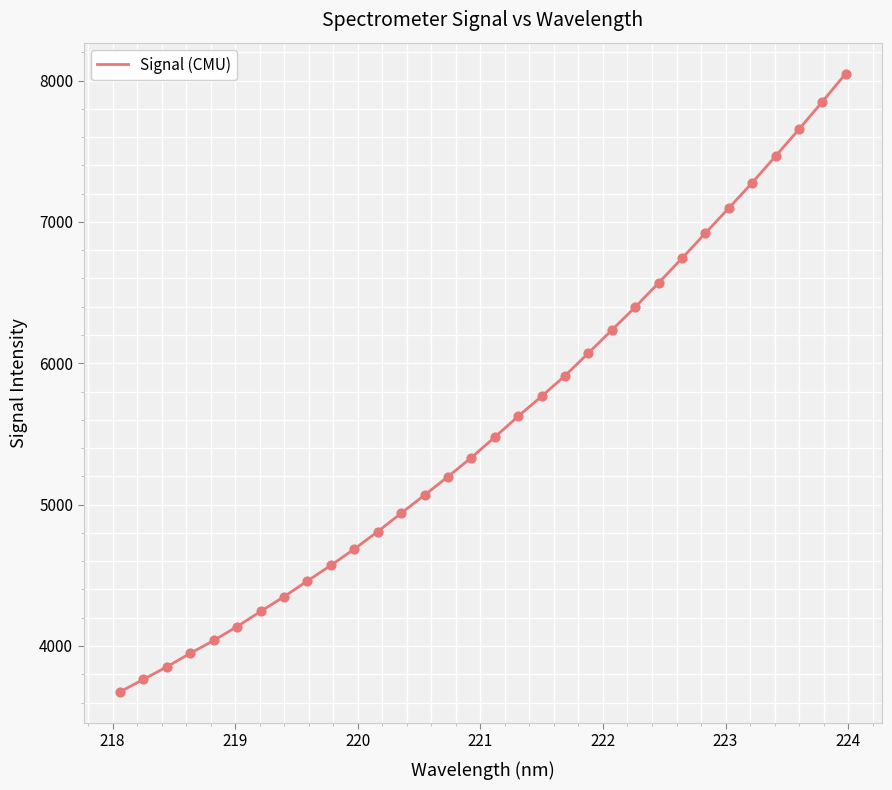

What is the greatest value displayed?

8049.8